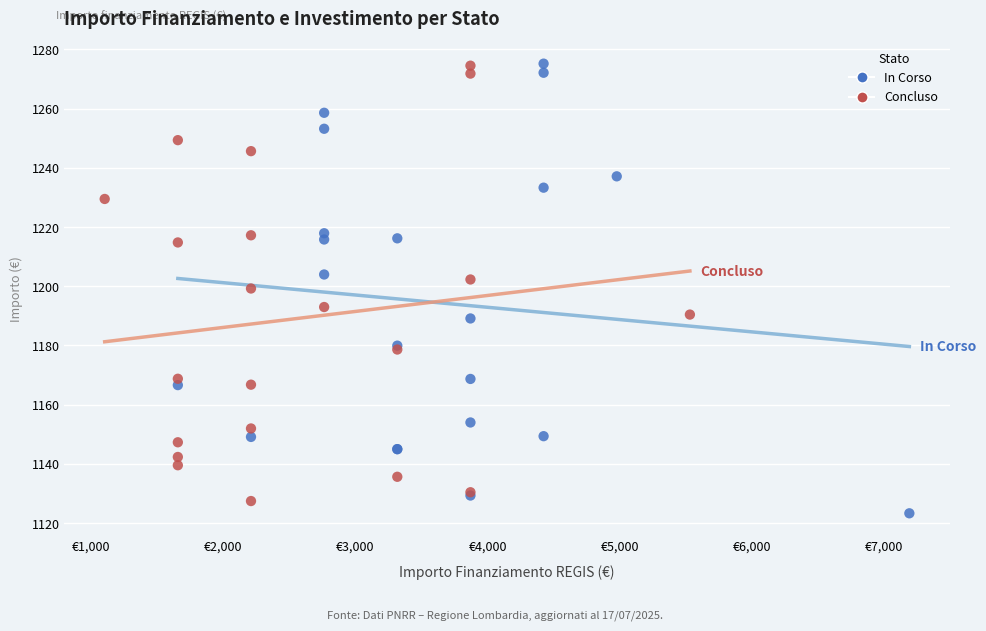

Which series has the largest Y range (max minus min)?

In Corso